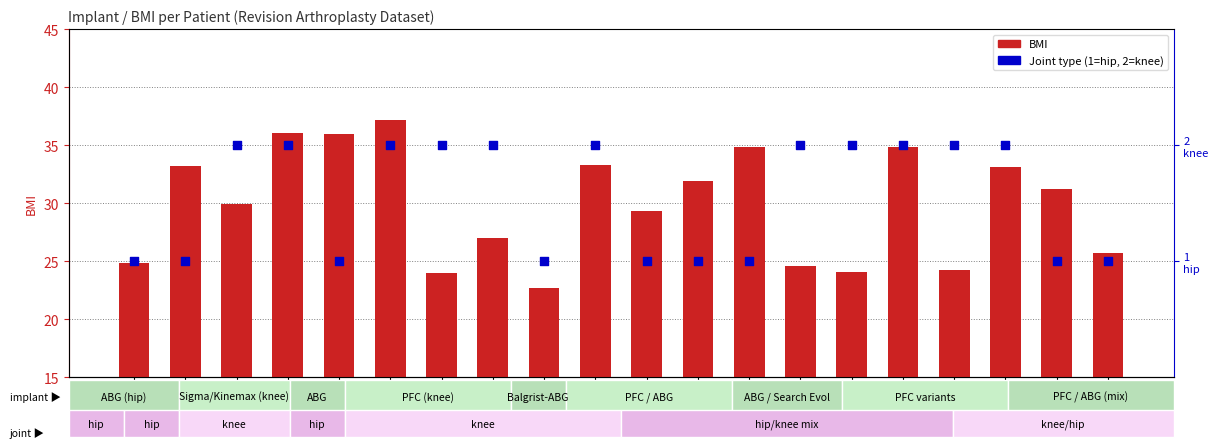

At how many categories does at least one series exceed 20?

20